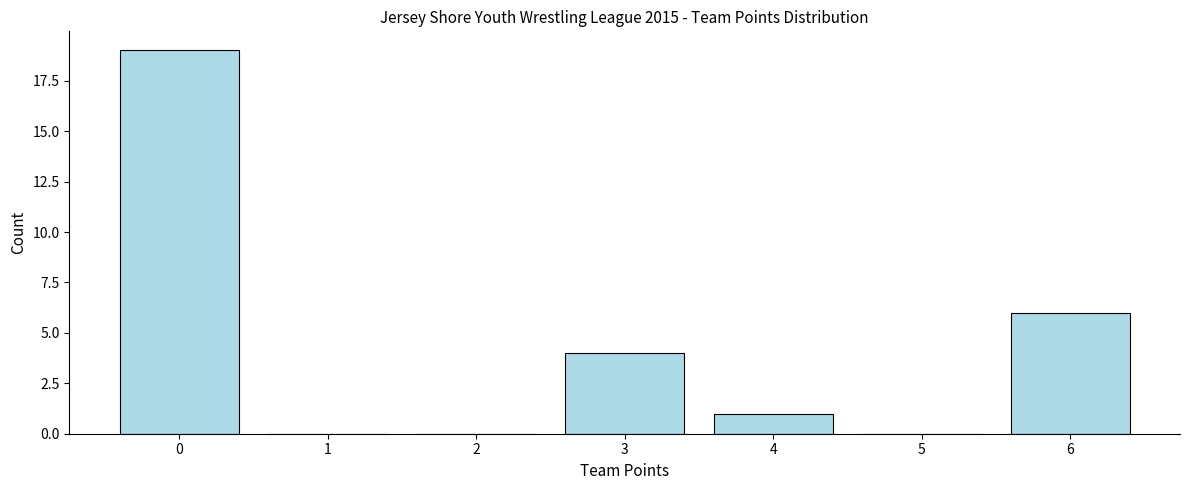

Reading left to right, what are all the values shown in this chart?

0=19	1=0	2=0	3=4	4=1	5=0	6=6